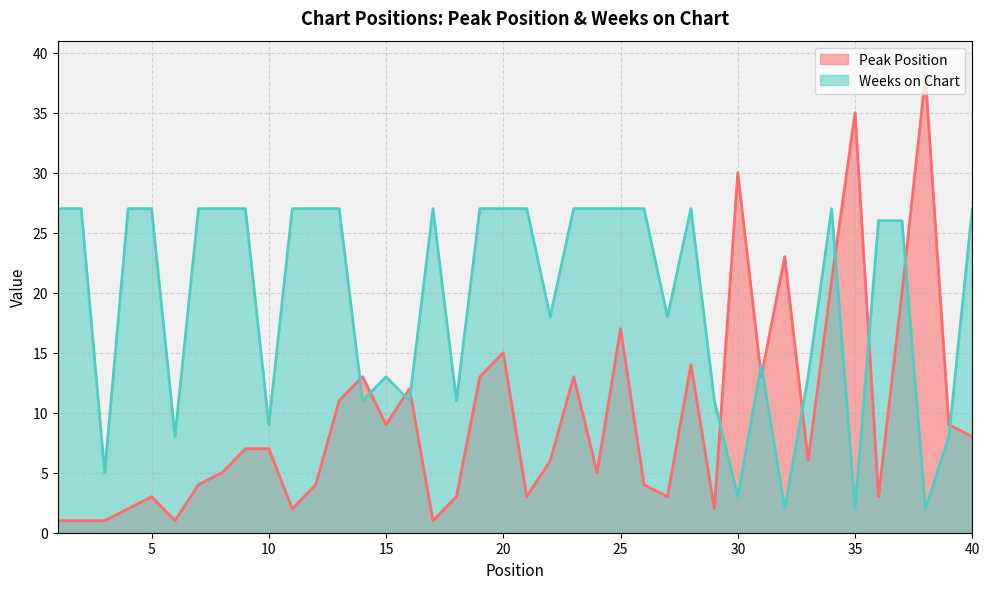

Rank the categories by Weeks on Chart value from highest to lowest.

1, 2, 4, 5, 7, 8, 9, 11, 12, 13, 17, 19, 20, 21, 23, 24, 25, 26, 28, 34, 40, 36, 37, 22, 27, 31, 15, 33, 14, 16, 18, 29, 10, 6, 39, 3, 30, 32, 35, 38